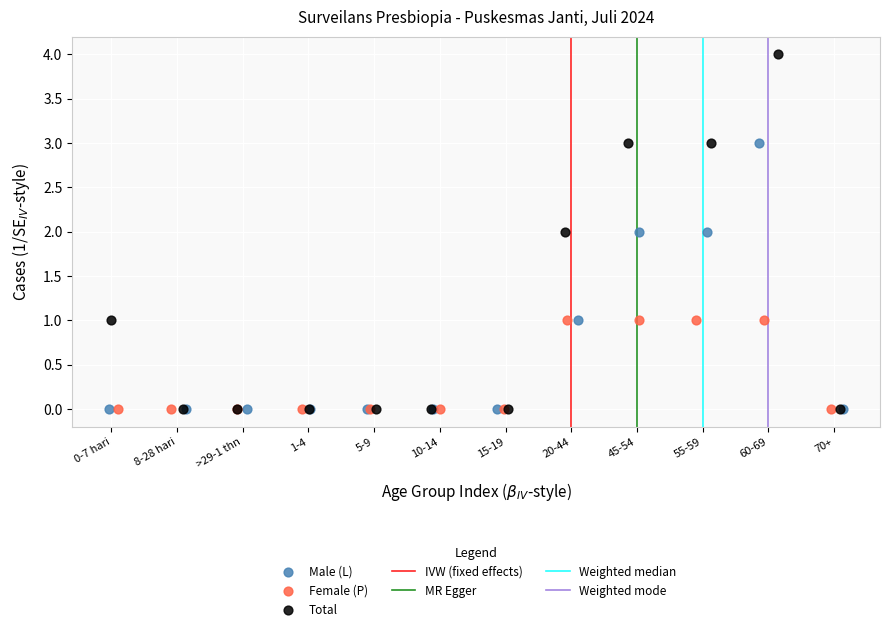

Which series reaches the maximum Y coordinate?

Total